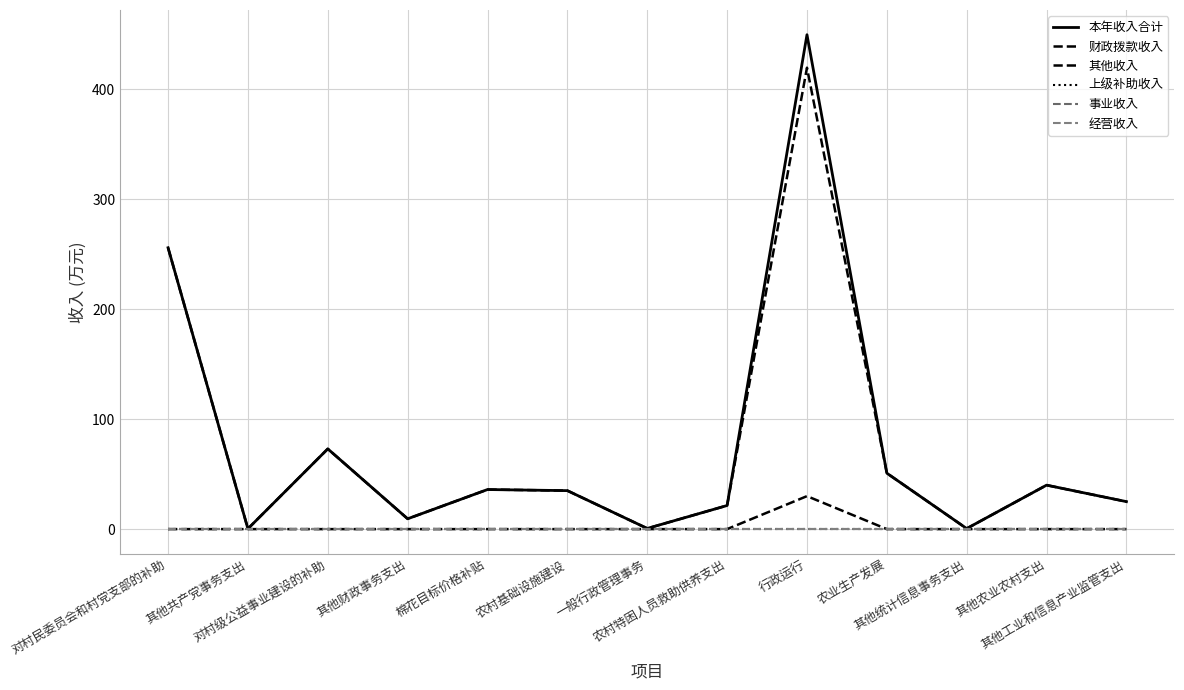

Is the value of 其他收入 at 农业生产发展 greater than the value of 财政拨款收入 at 其他农业农村支出?

No